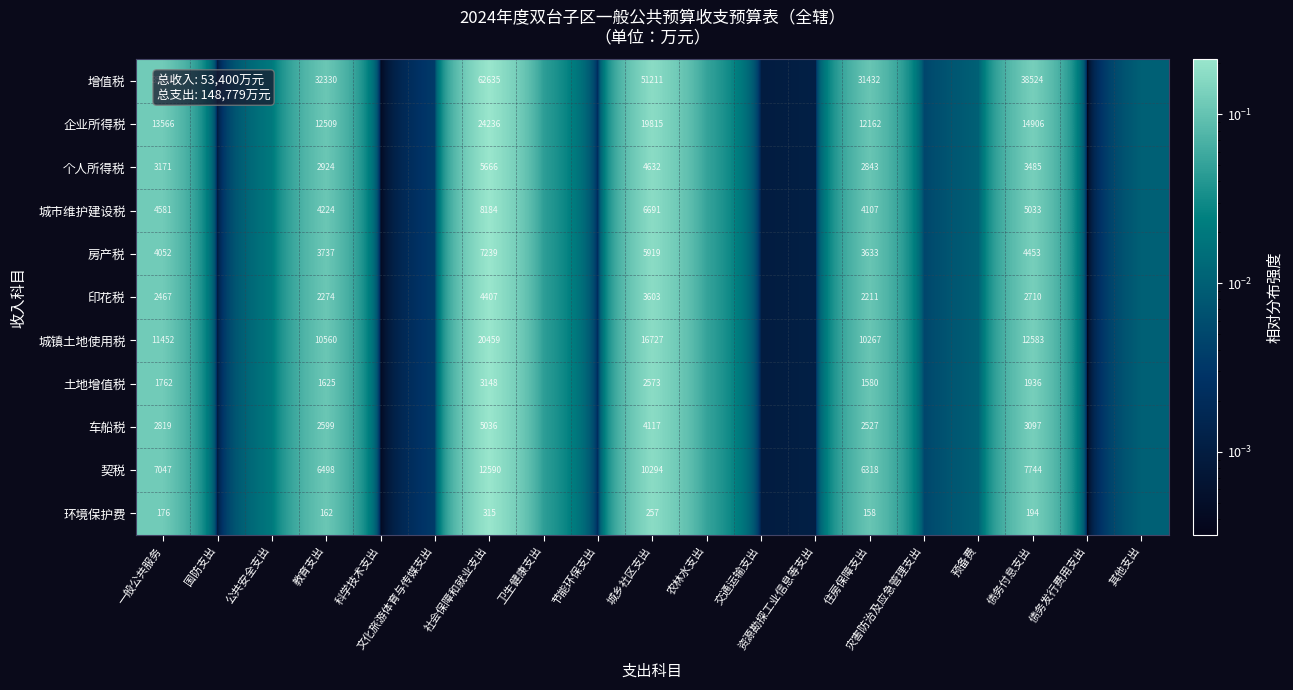

How many distinct data groups are displayed?

11